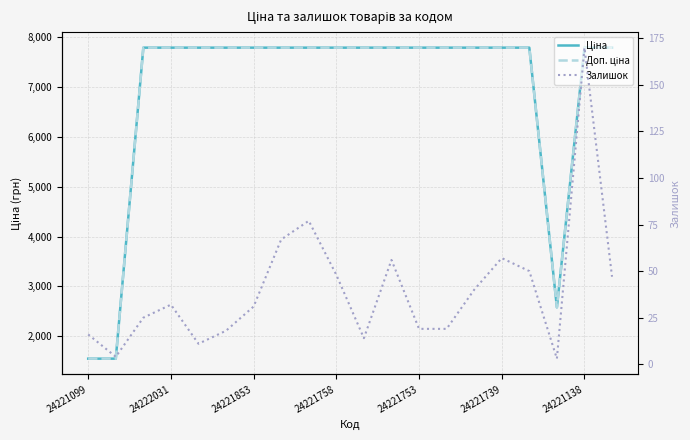

What position from the right is 24221758?

11